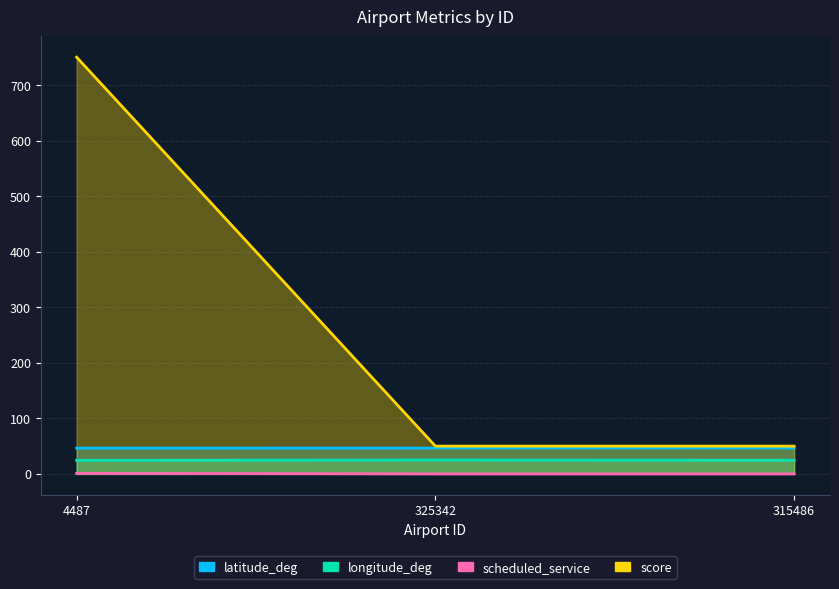

What position from the right is 4487?

3